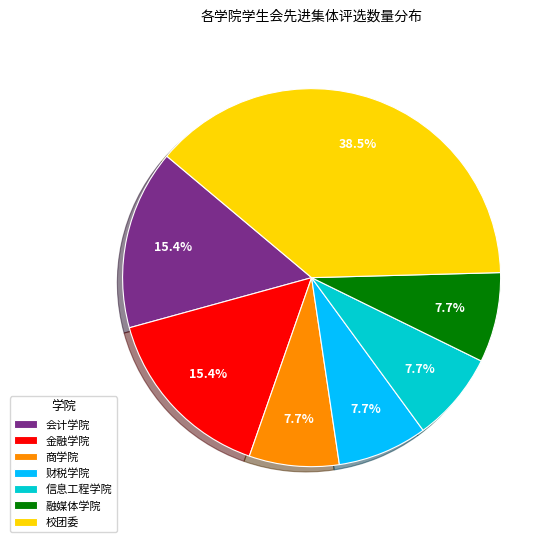

Is it true that 会计学院 is 15% of the pie?

True